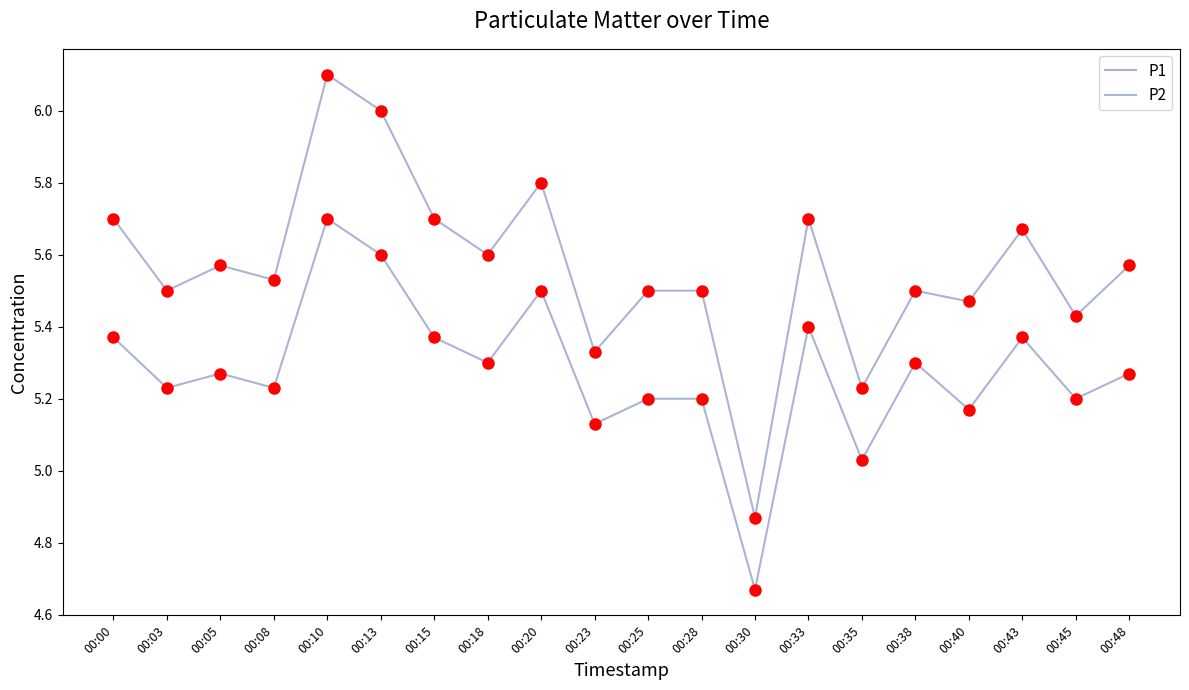

Count the number of data series in this chart.

4